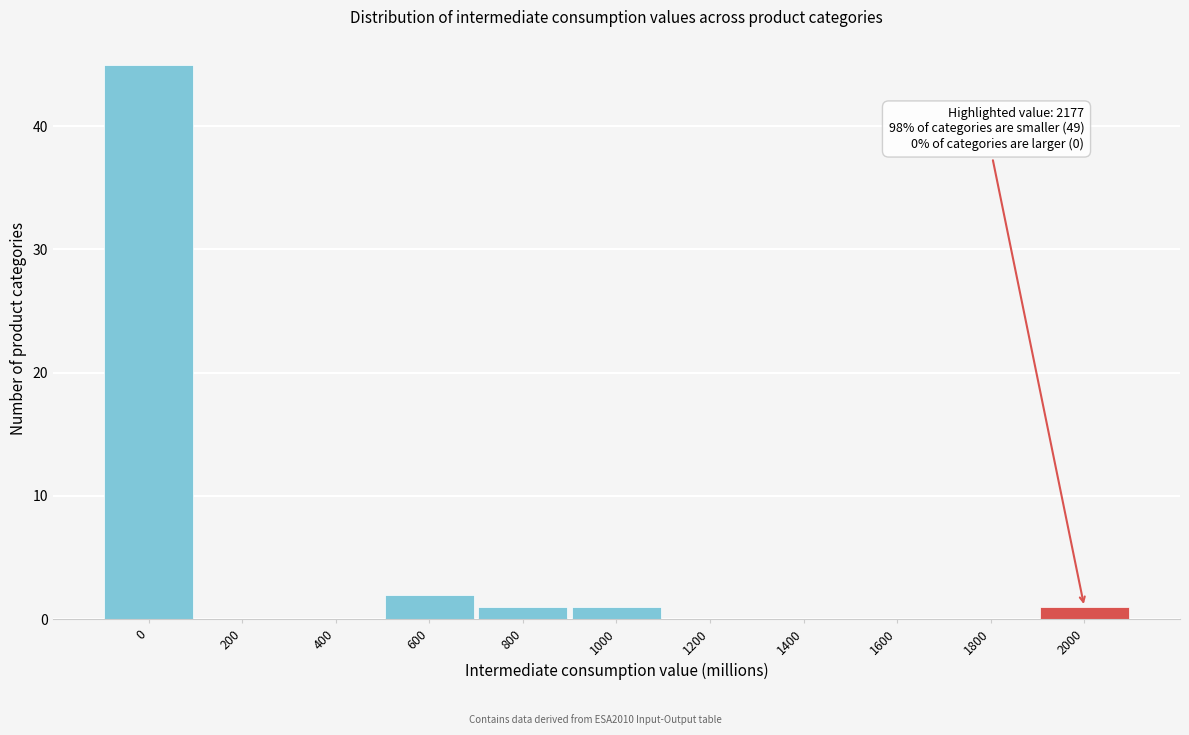

Reading left to right, extract all data points from this chart.

0=45	200=0	400=0	600=2	800=1	1000=1	1200=0	1400=0	1600=0	1800=0	2000=1